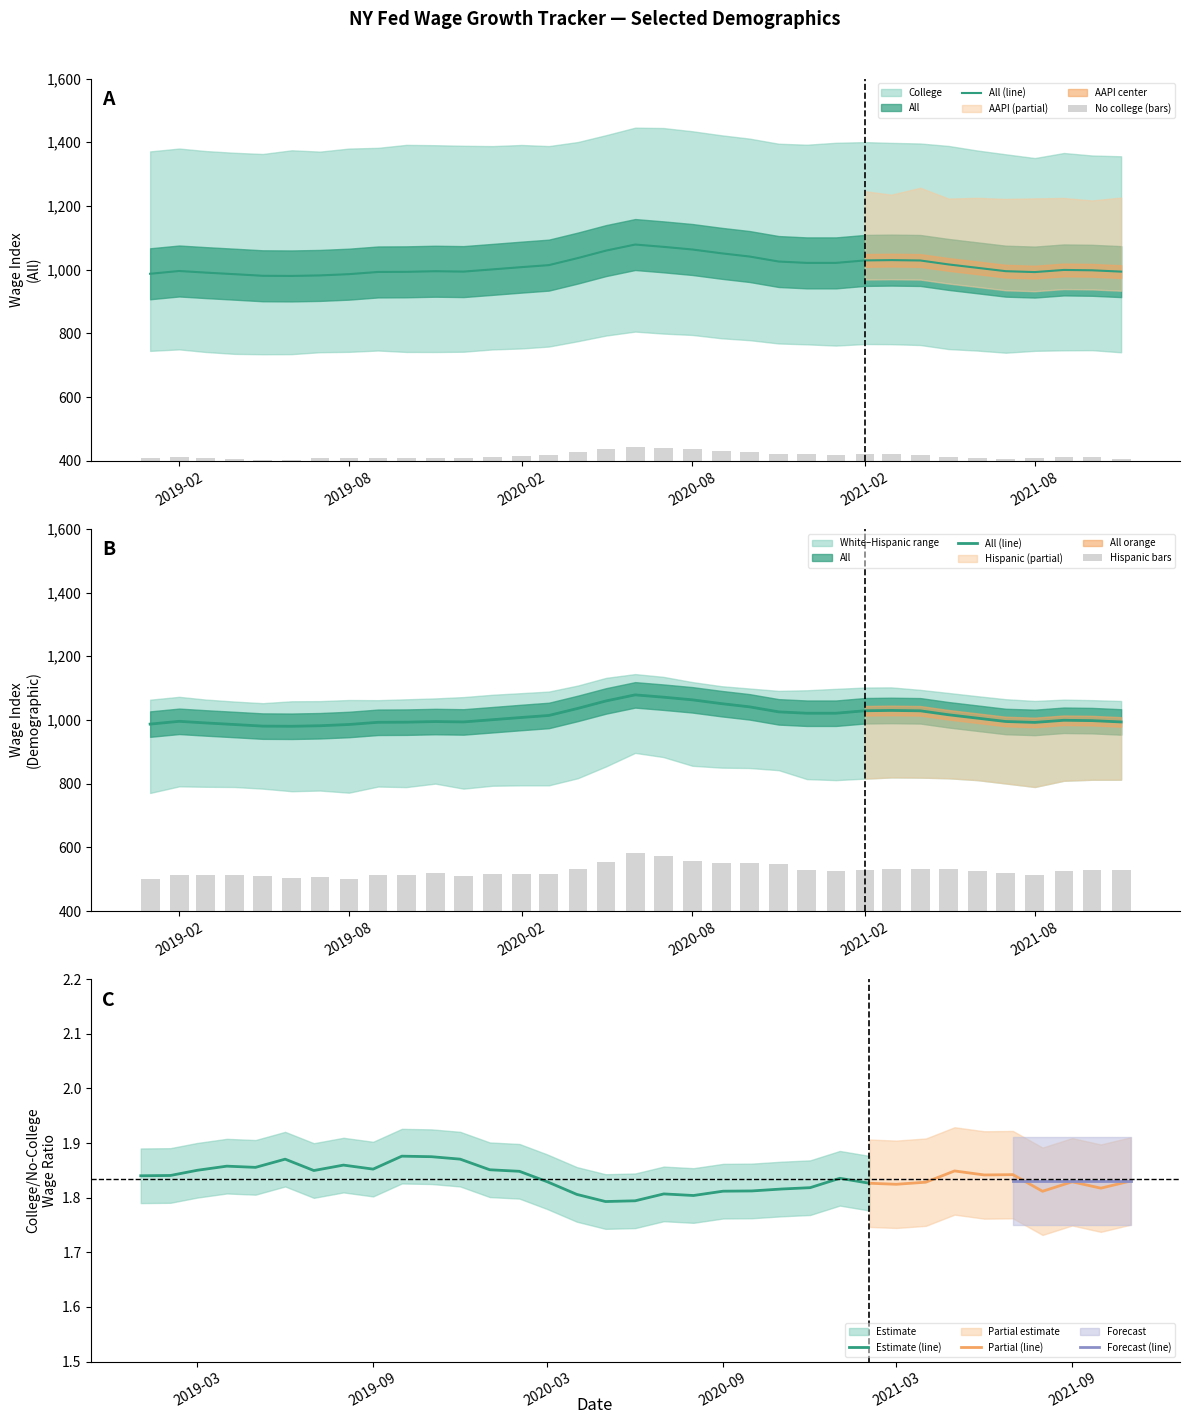

What is the sum of all Hispanic values?

18453.3